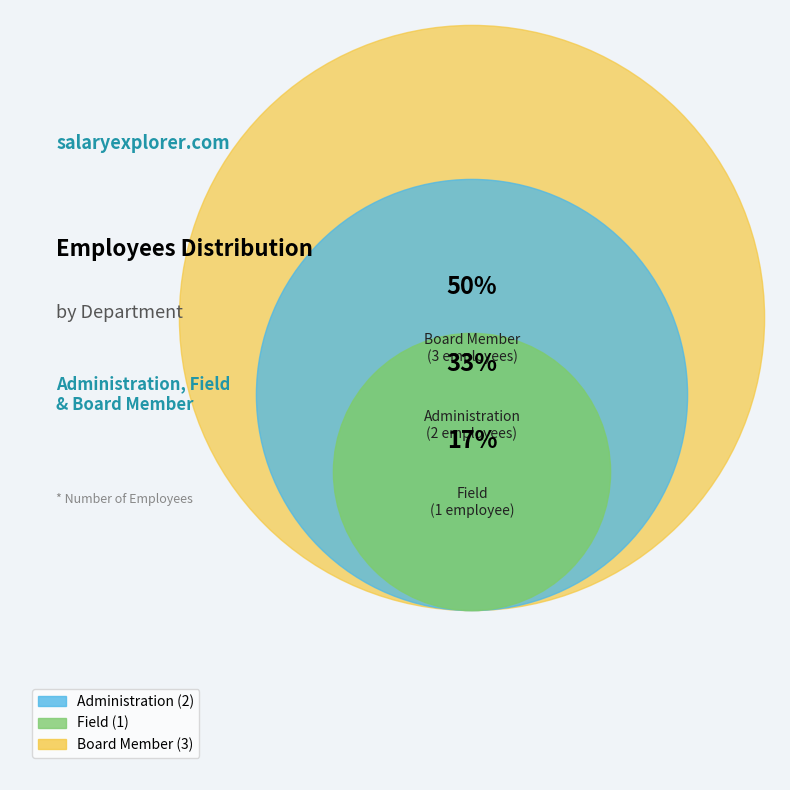

To the nearest percent, what is the difference between the Administration and Board Member slice percentages?

17%